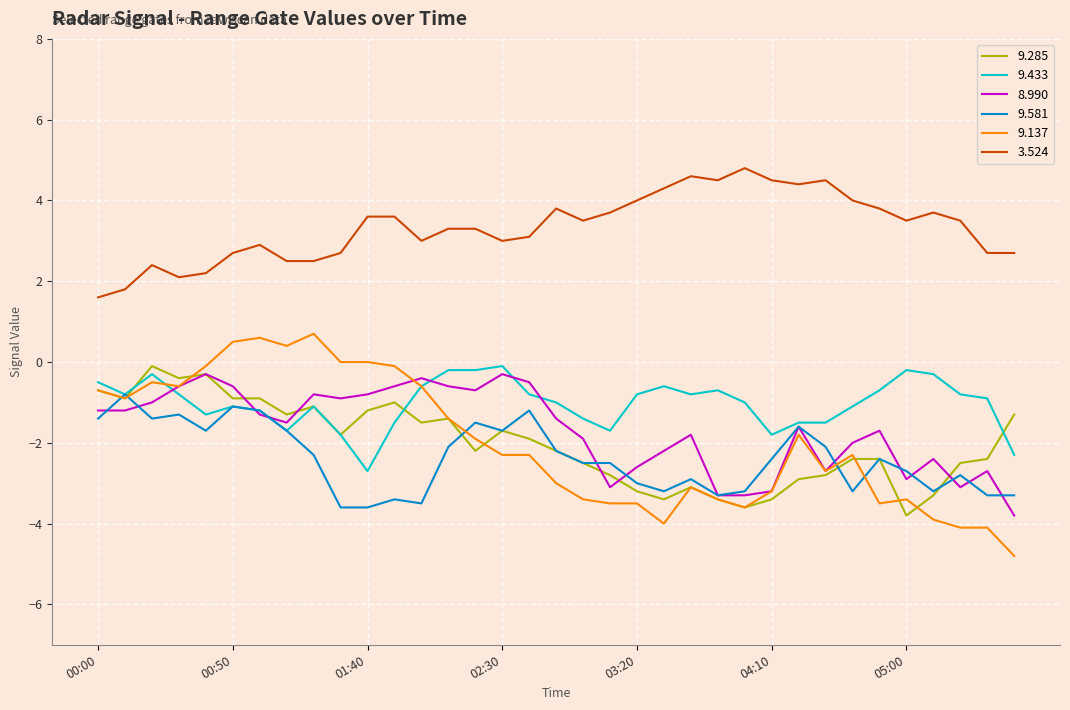

Which series has the largest total across all categories?

3.524